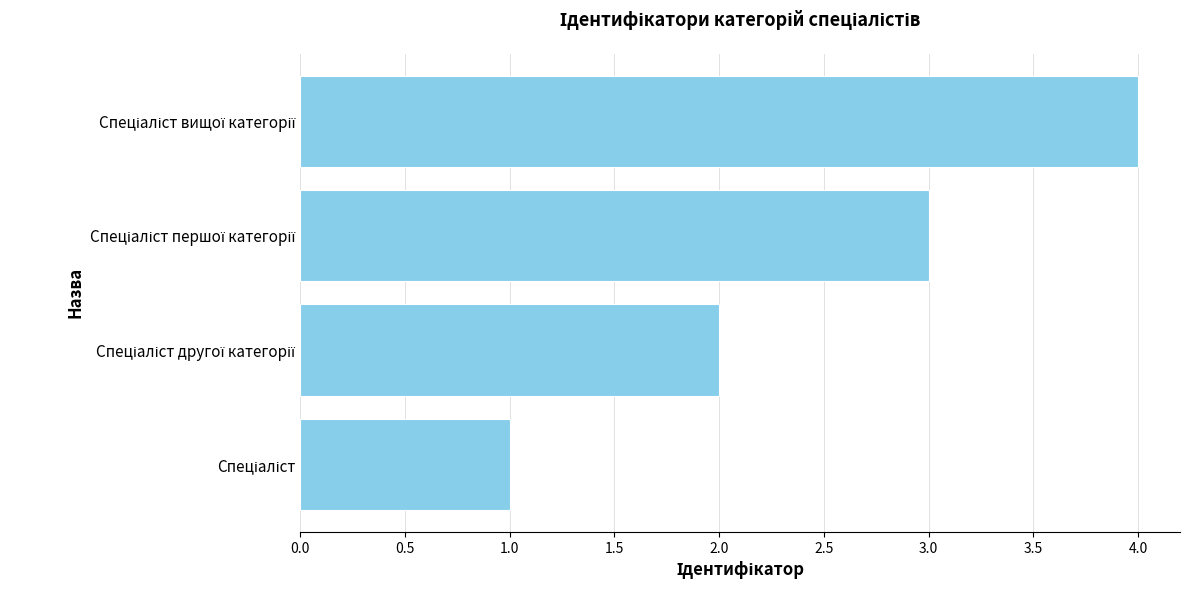

What is the maximum value shown in the chart?

4